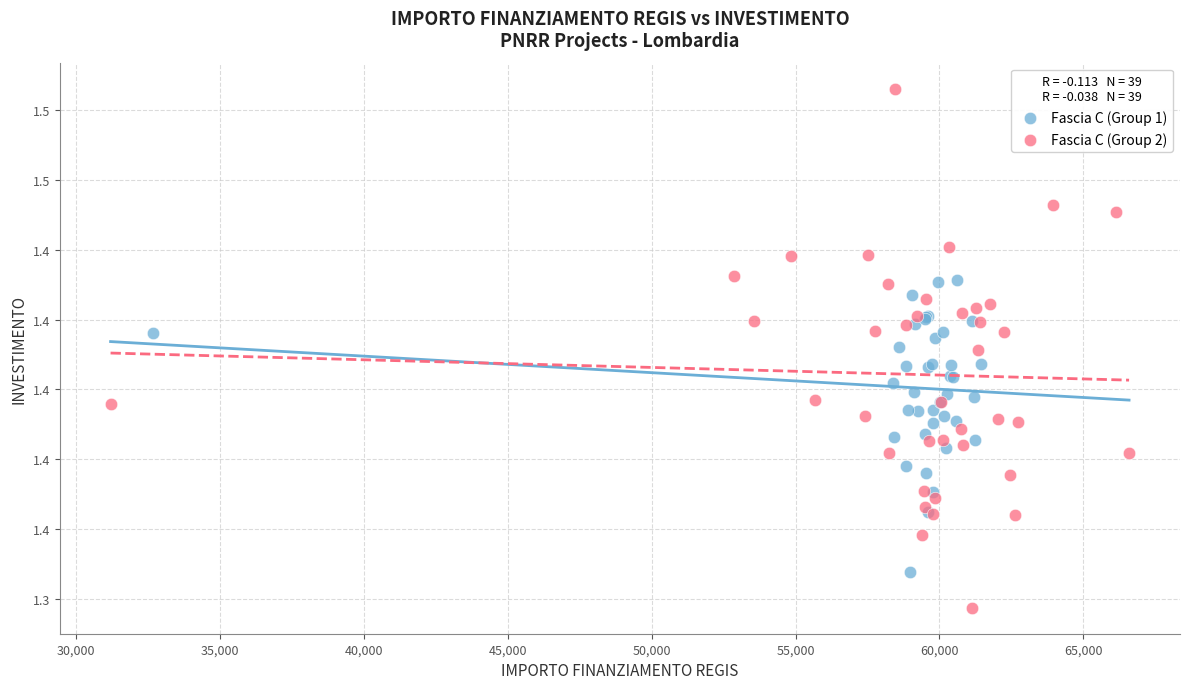

Which series contains the highest Y value?

Fascia C (Group 2)